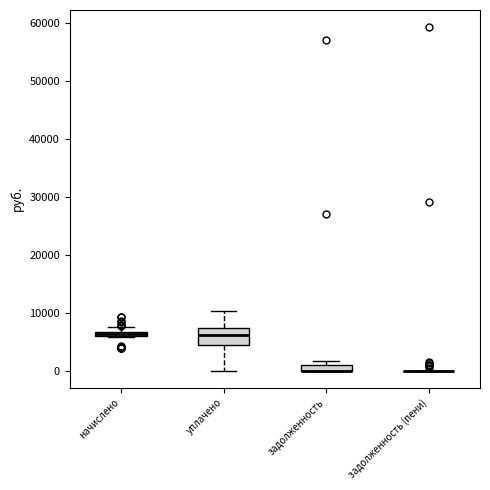

Which box is the tallest, from its lower edge to its upper edge?

уплачено